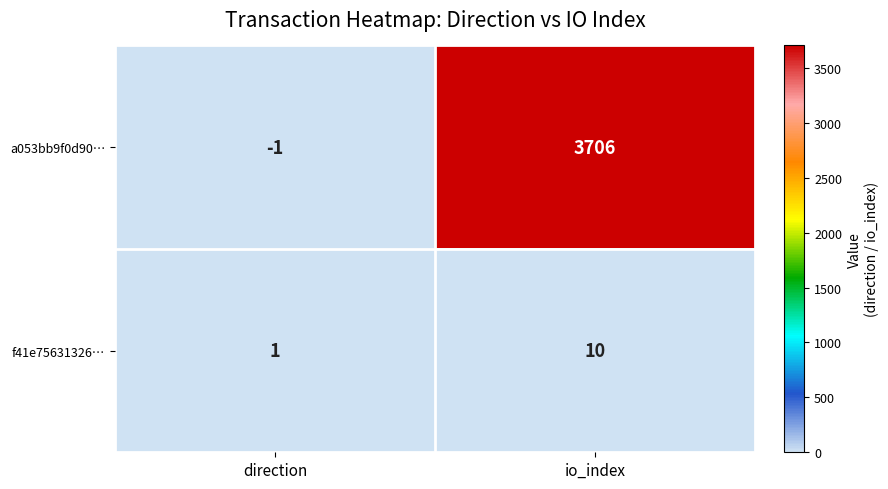

Which series has the largest total across all categories?

a053bb9f0d90…